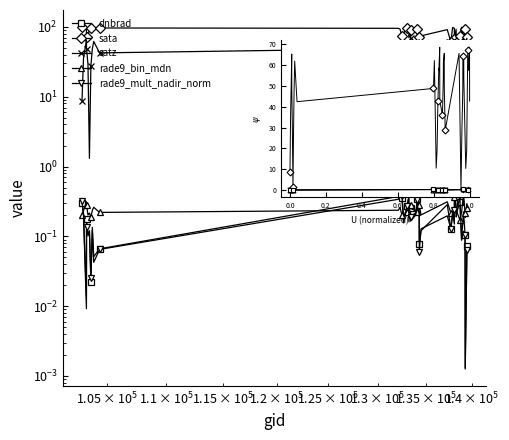

Which series has the widest spread of values?

satz